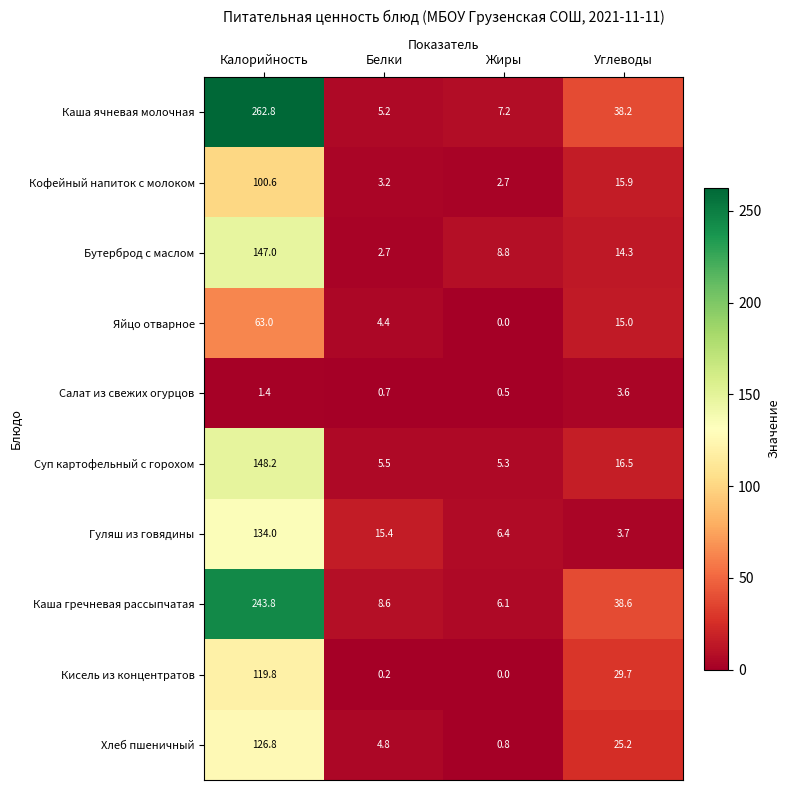

At which category does the chart reach its peak across all series?

Калорийность